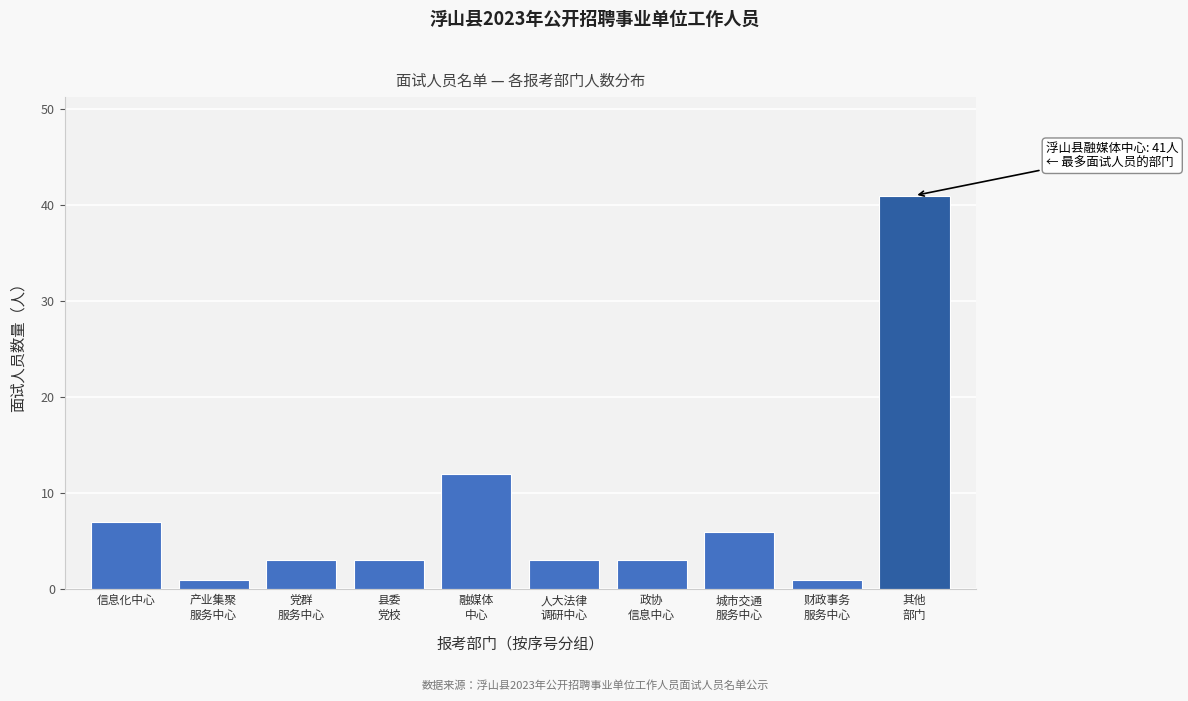

Reading left to right, transcribe all the data shown in this chart.

7	1	3	3	12	3	3	6	1	41